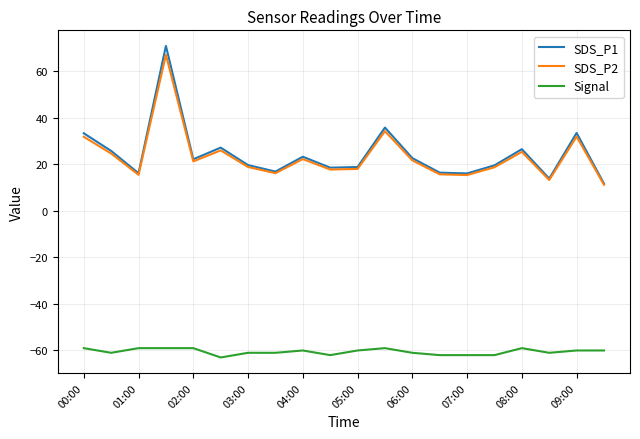

True or false: Signal and SDS_P2 intersect in this chart.

False